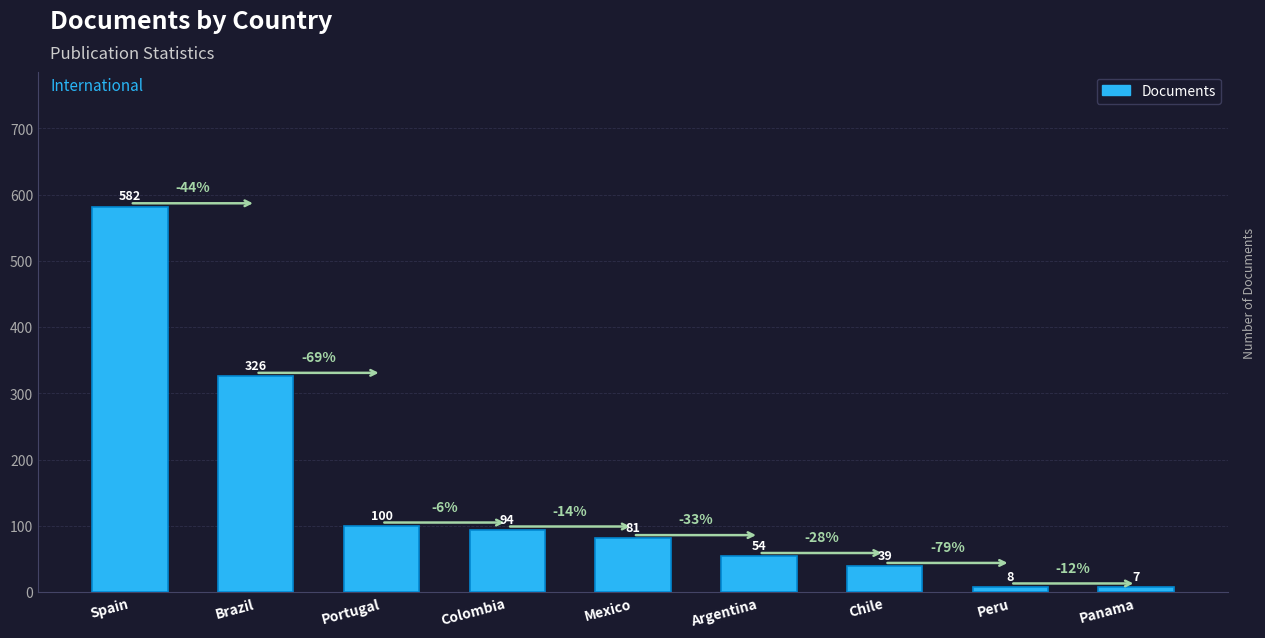

Reading left to right, transcribe all the data shown in this chart.

Spain=582	Brazil=326	Portugal=100	Colombia=94	Mexico=81	Argentina=54	Chile=39	Peru=8	Panama=7